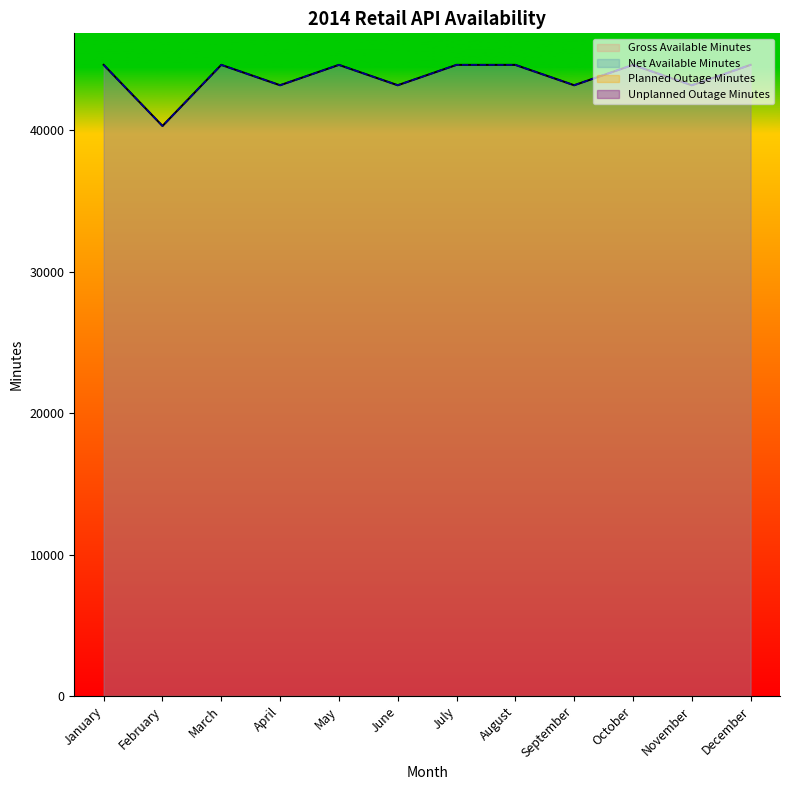

Which series changed the most between April and October?

Gross Available Minutes